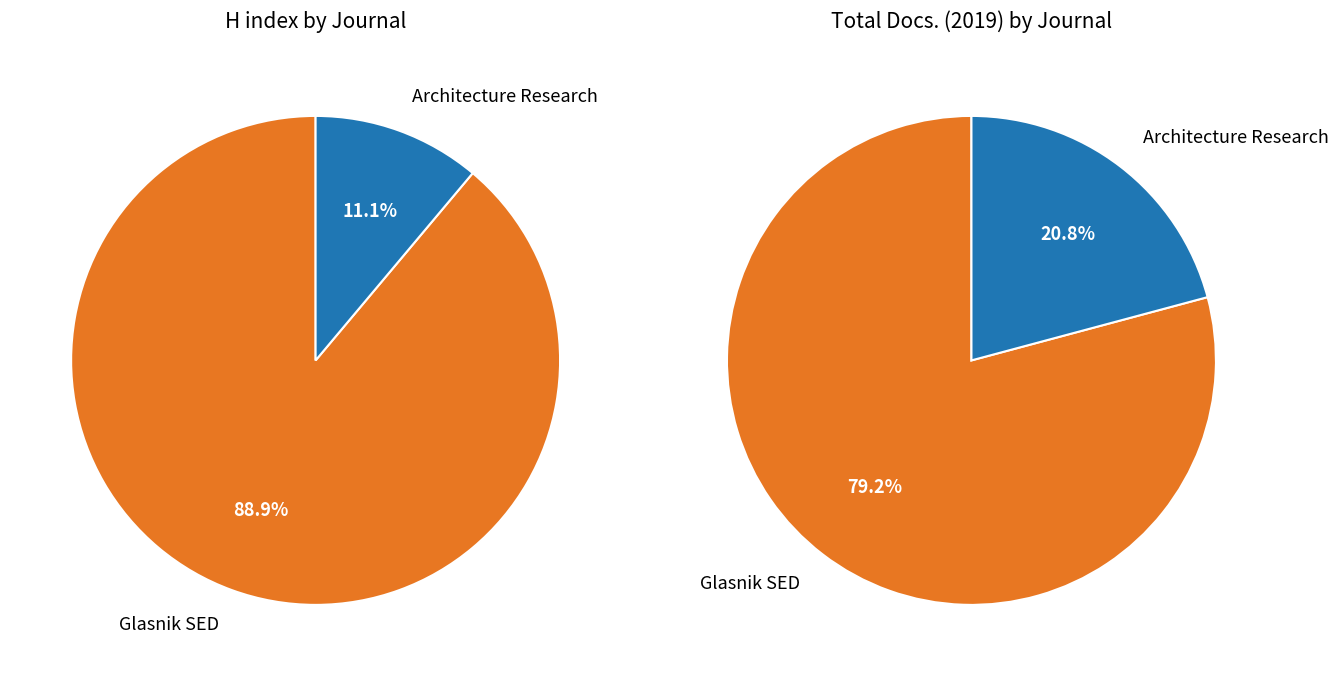

What percentage is the Glasnik SED slice, to the nearest percent?

89%